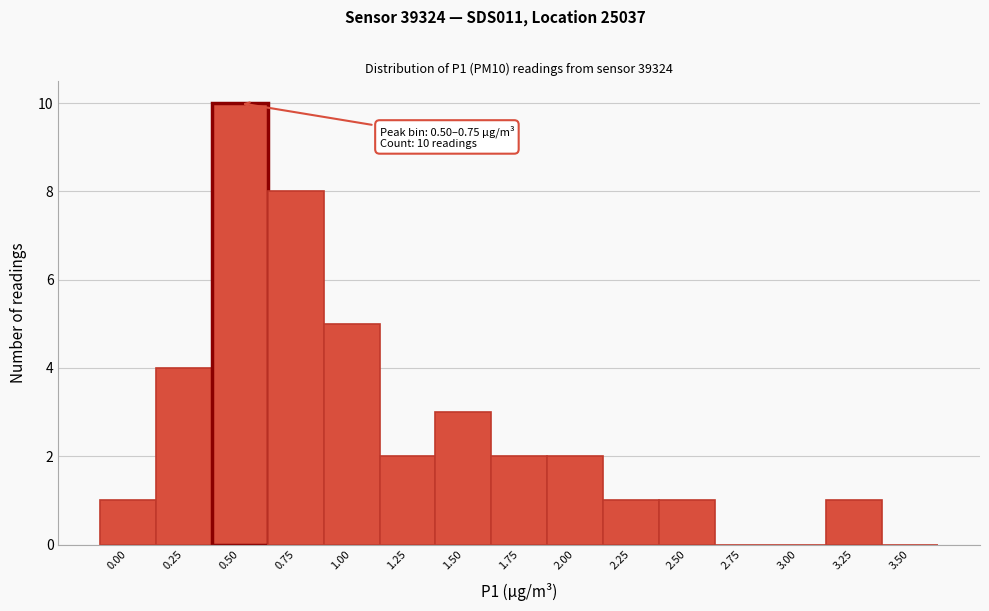

Reading right to left, transcribe all the data shown in this chart.

3.50=0	3.25=1	3.00=0	2.75=0	2.50=1	2.25=1	2.00=2	1.75=2	1.50=3	1.25=2	1.00=5	0.75=8	0.50=10	0.25=4	0.00=1